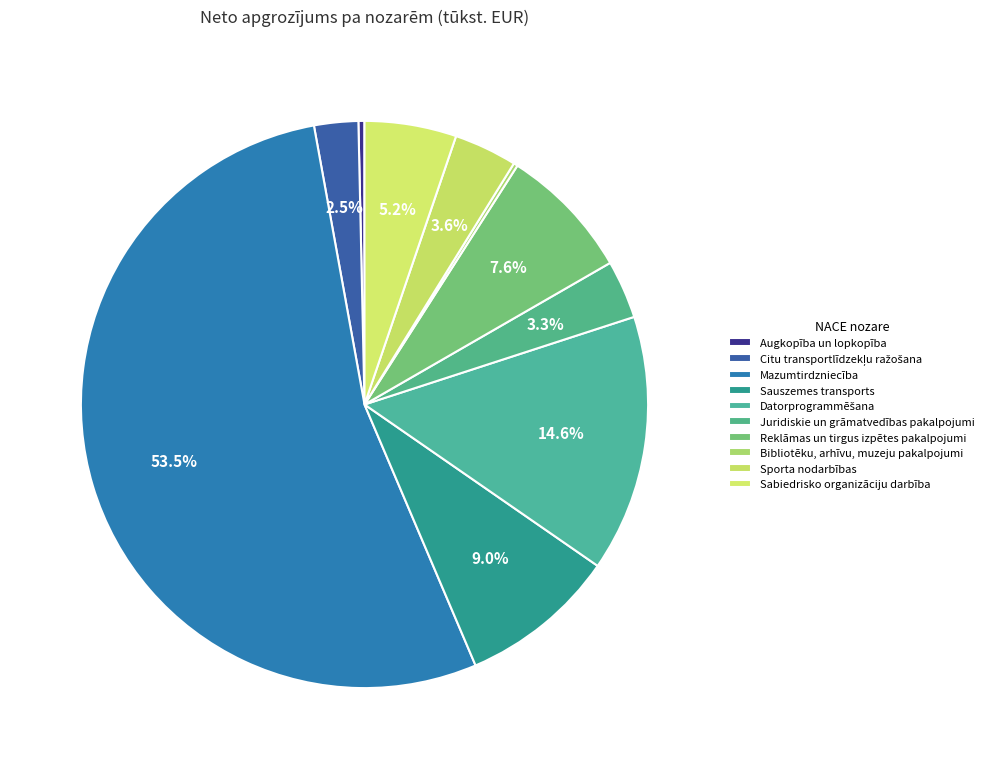

To the nearest percent, what is the difference between the largest and smallest slice percentages?

53%